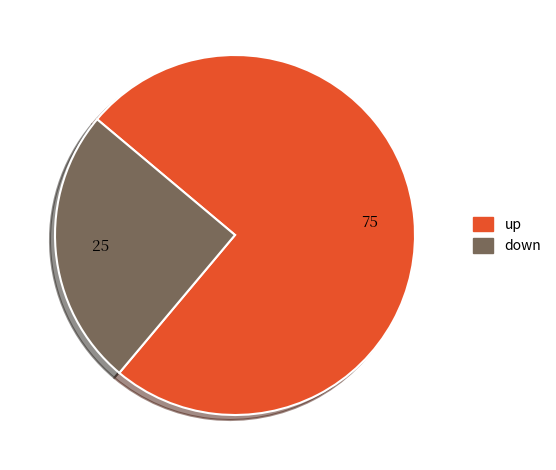

Is the sum of up and down greater than half?

Yes